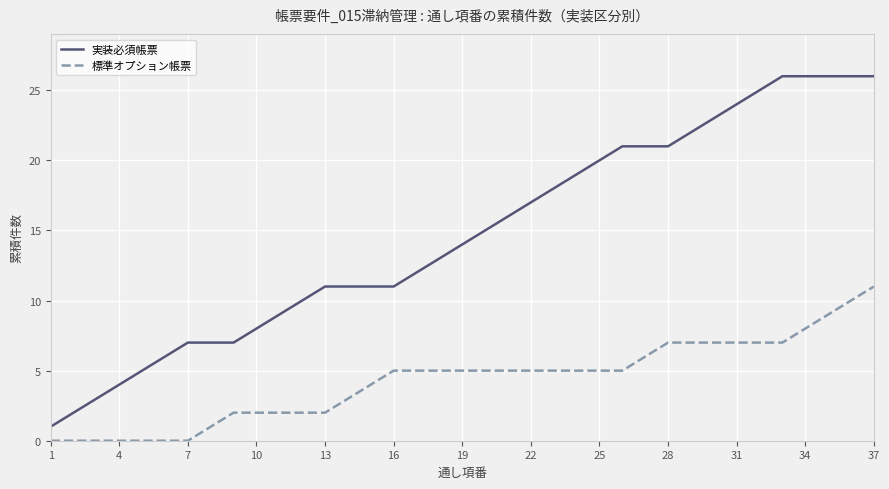

What are all the series names shown in the legend?

実装必須帳票, 標準オプション帳票